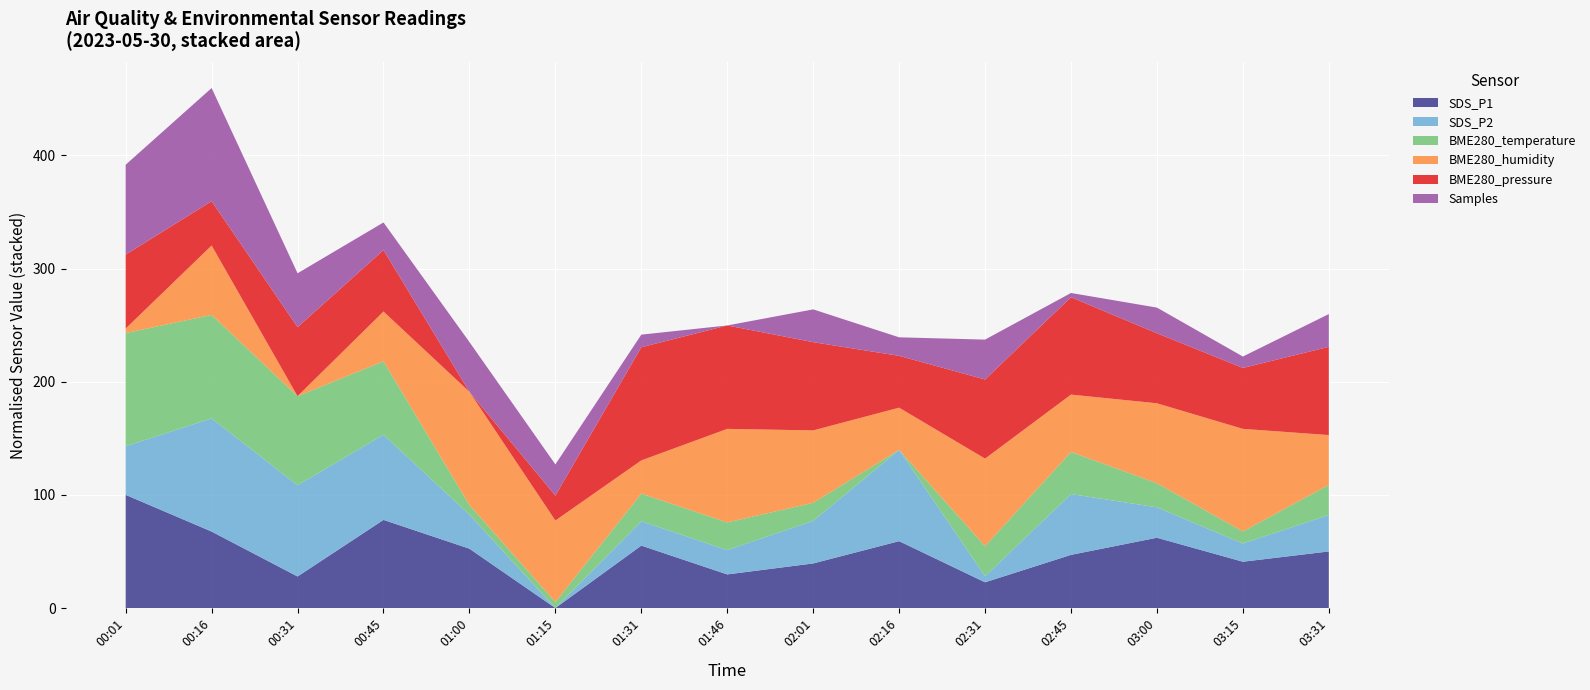

What is the total value across all series at 00:31?

295.8